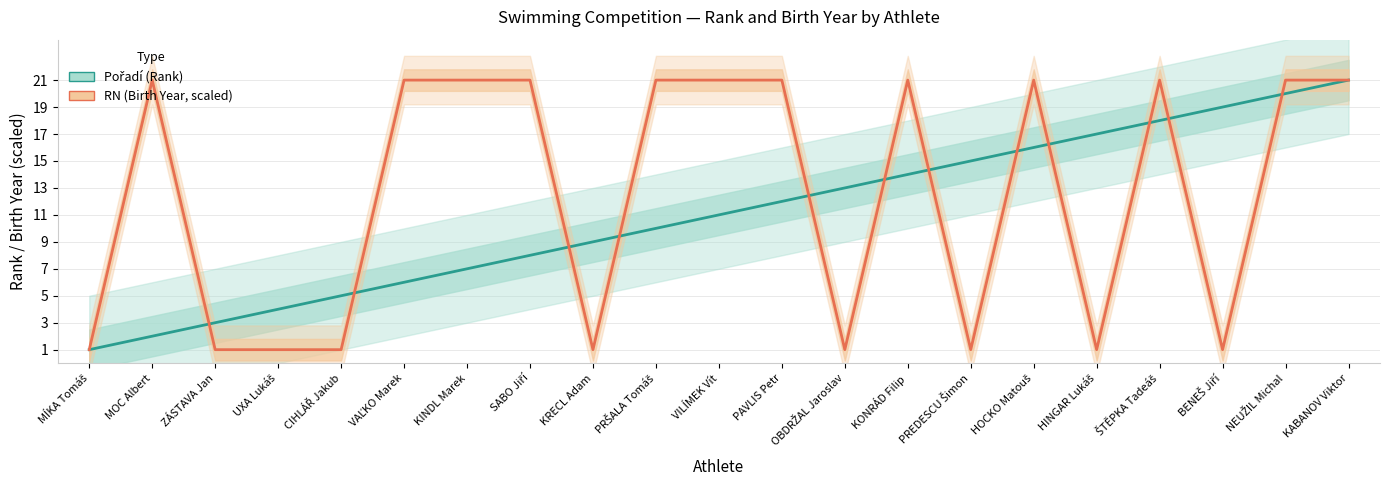

Is the value of RN (Birth Year, scaled) at HINGAR Lukáš greater than the value of Pořadí (Rank) at KINDL Marek?

No